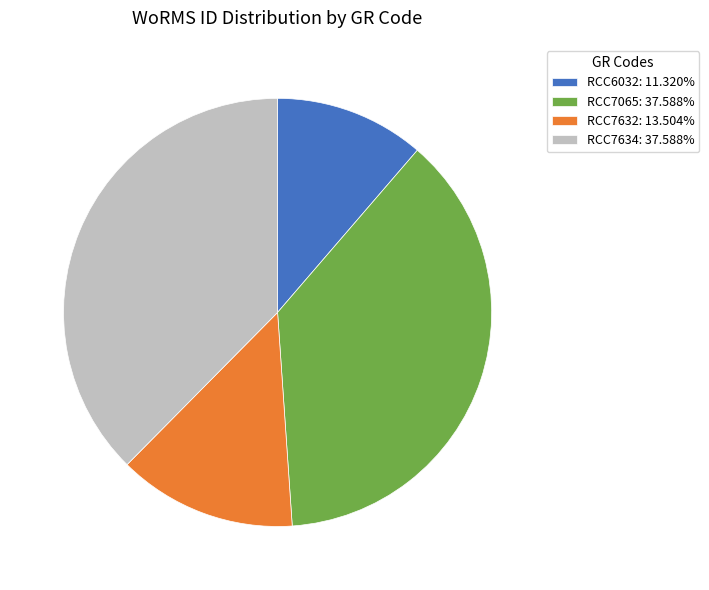

Combined, do RCC7632: 13.504% and RCC7065: 37.588% account for over 50%?

Yes